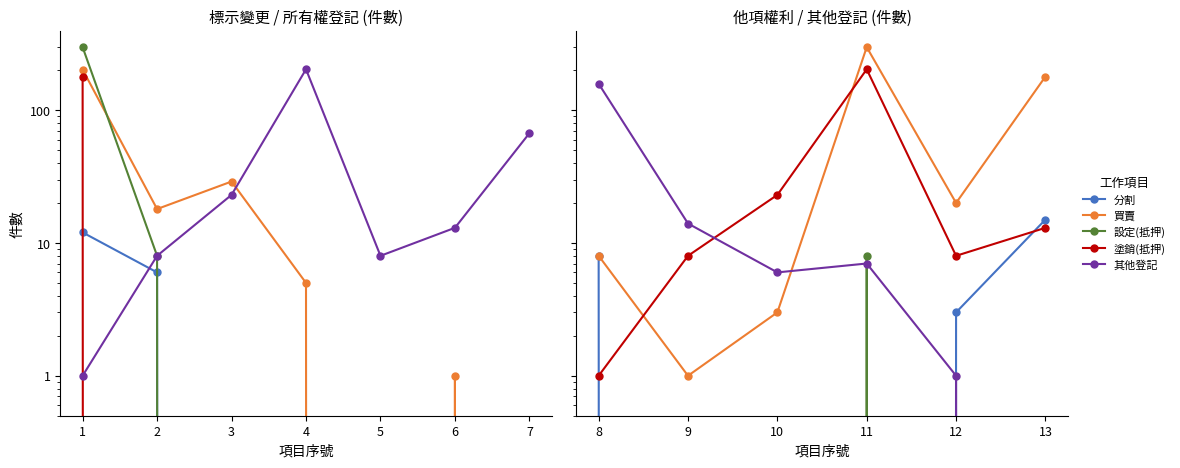

True or false: 買賣 has a value of 3 at 0.

False